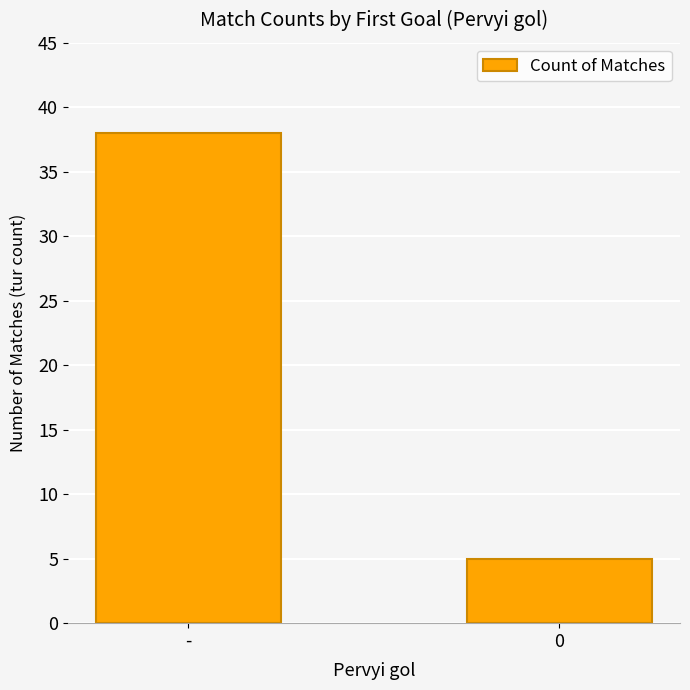

What position from the right is -?

2